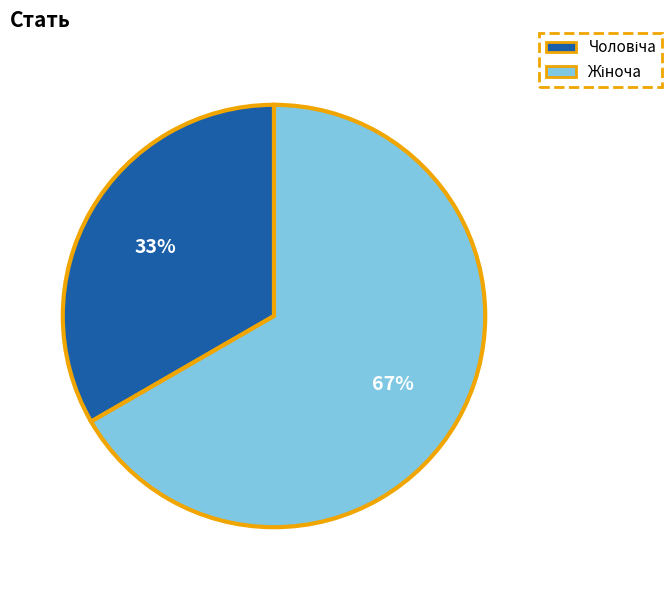

Does any single category account for the majority?

Yes